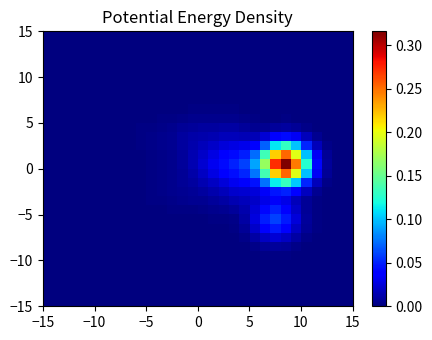

At how many categories does at least one series exceed 0?

30